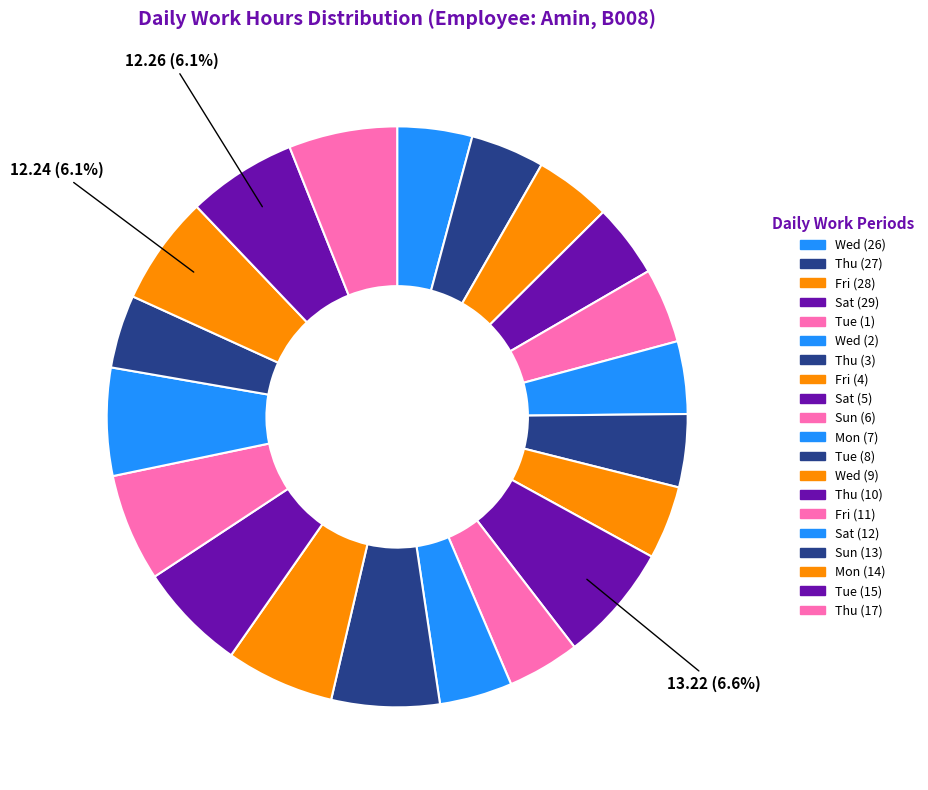

What is the ratio of the value at Sat (12) to the value at Tue (8)?

1.0